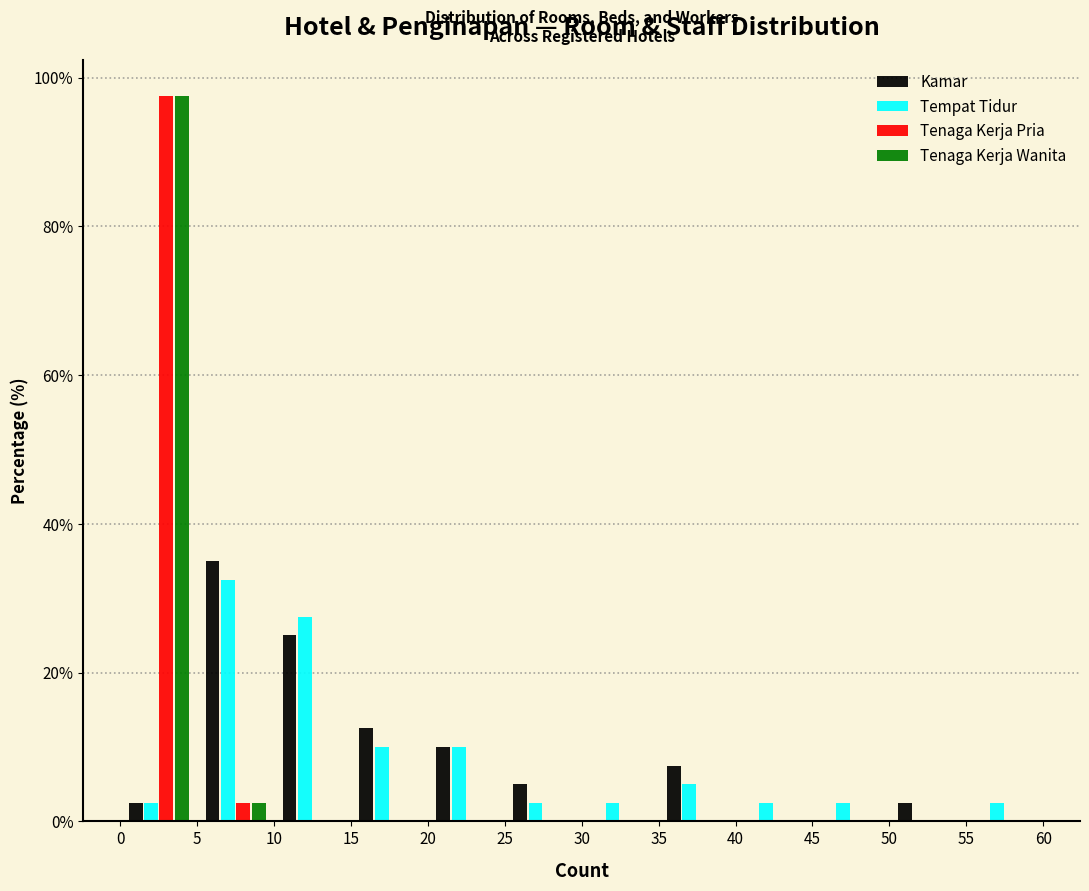

Reading left to right, list every range on the x-axis with the height of the bar of each series over it. The values are not printed on the chart, so give them approximately, as read against the axis.

0 to 5: Kamar=2	Tempat Tidur=2	Tenaga Kerja Pria=98	Tenaga Kerja Wanita=98
5 to 10: Kamar=36	Tempat Tidur=32	Tenaga Kerja Pria=2	Tenaga Kerja Wanita=2
10 to 15: Kamar=26	Tempat Tidur=28	Tenaga Kerja Pria=0	Tenaga Kerja Wanita=0
15 to 20: Kamar=12	Tempat Tidur=10	Tenaga Kerja Pria=0	Tenaga Kerja Wanita=0
20 to 25: Kamar=10	Tempat Tidur=10	Tenaga Kerja Pria=0	Tenaga Kerja Wanita=0
25 to 30: Kamar=6	Tempat Tidur=2	Tenaga Kerja Pria=0	Tenaga Kerja Wanita=0
30 to 35: Kamar=0	Tempat Tidur=2	Tenaga Kerja Pria=0	Tenaga Kerja Wanita=0
35 to 40: Kamar=8	Tempat Tidur=6	Tenaga Kerja Pria=0	Tenaga Kerja Wanita=0
40 to 45: Kamar=0	Tempat Tidur=2	Tenaga Kerja Pria=0	Tenaga Kerja Wanita=0
45 to 50: Kamar=0	Tempat Tidur=2	Tenaga Kerja Pria=0	Tenaga Kerja Wanita=0
50 to 55: Kamar=2	Tempat Tidur=0	Tenaga Kerja Pria=0	Tenaga Kerja Wanita=0
55 to 60: Kamar=0	Tempat Tidur=2	Tenaga Kerja Pria=0	Tenaga Kerja Wanita=0